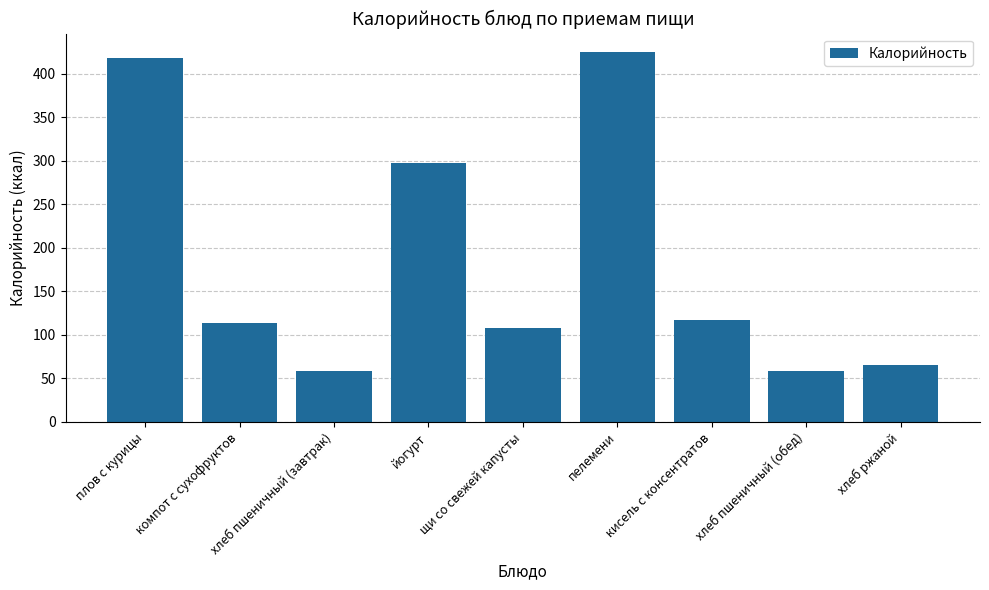

How many categories are shown in the chart?

9